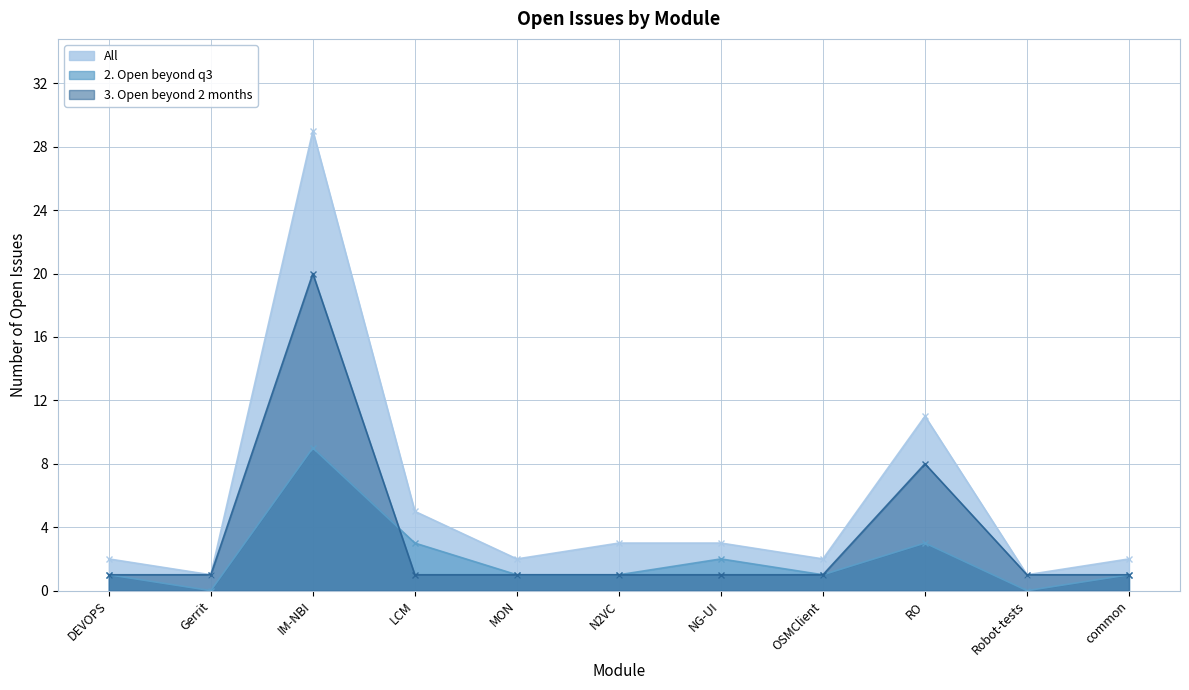

What is the spread (max minus min) of values at Gerrit?

1